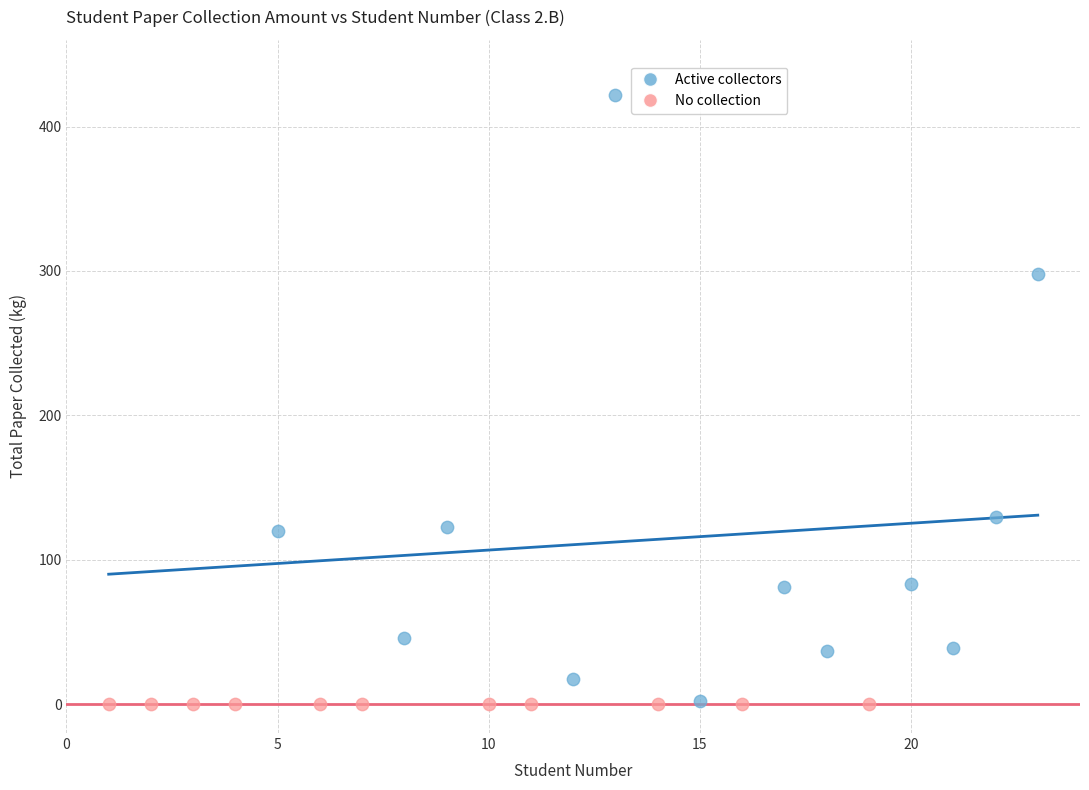

Which series reaches the maximum Y coordinate?

Active collectors